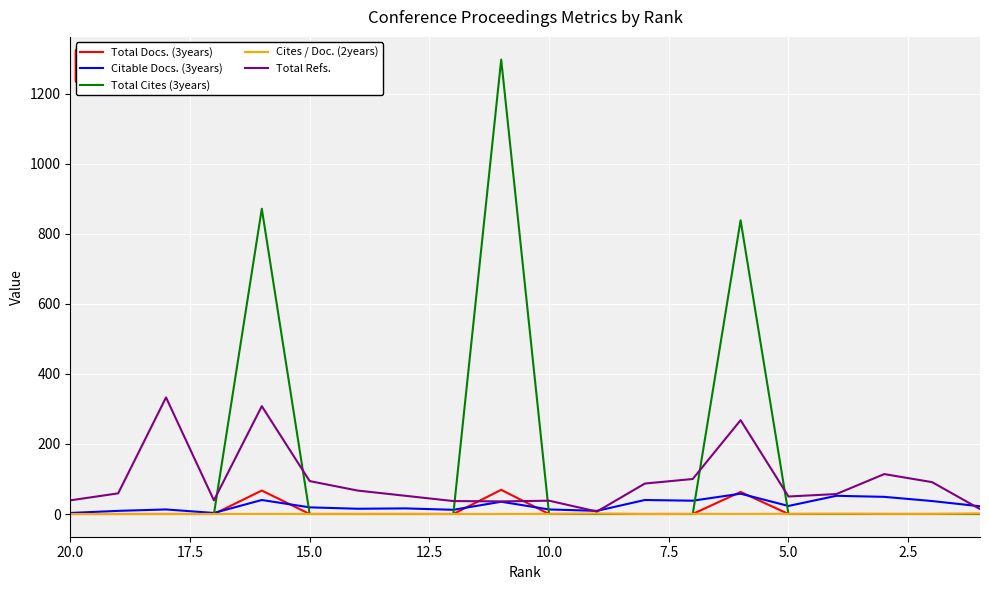

After their last crossing, which series has the higher values: Total Cites (3years) or Total Refs.?

Total Refs.